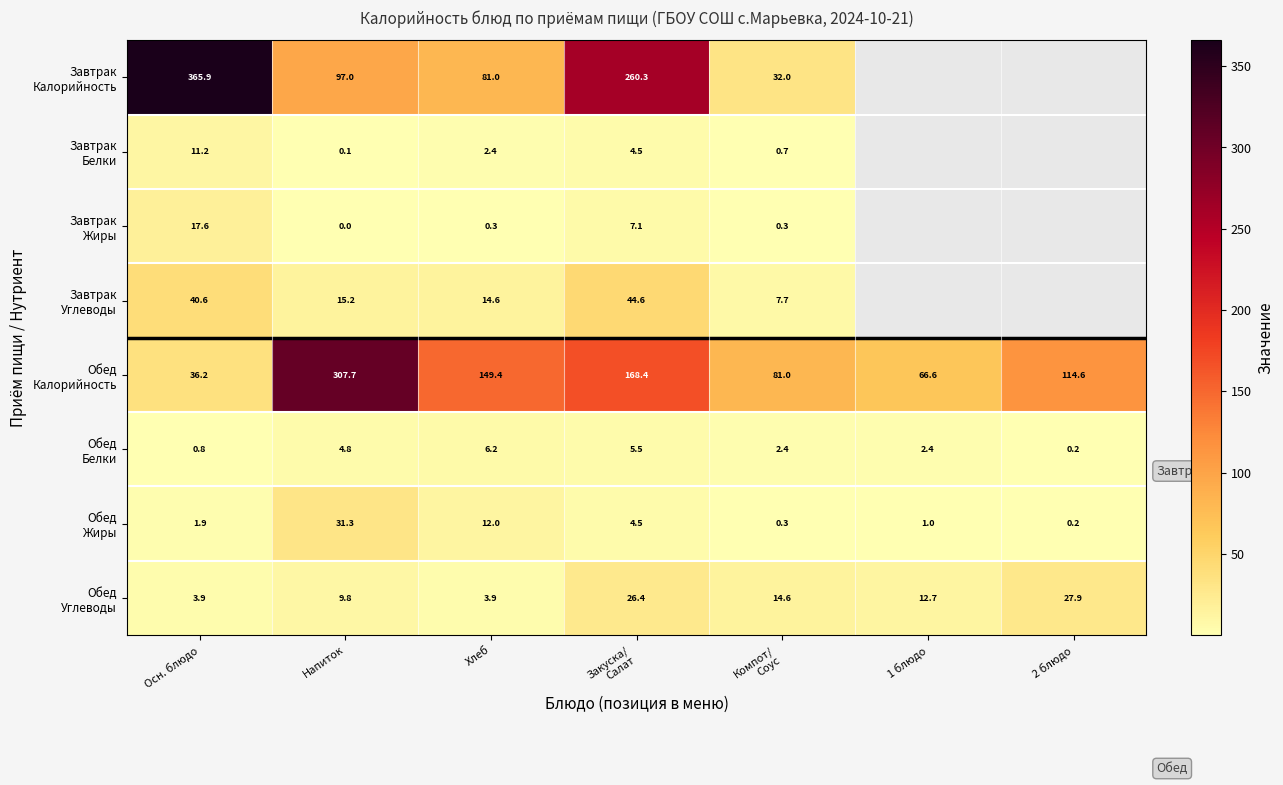

What is the spread (max minus min) of values at Напиток?

307.7